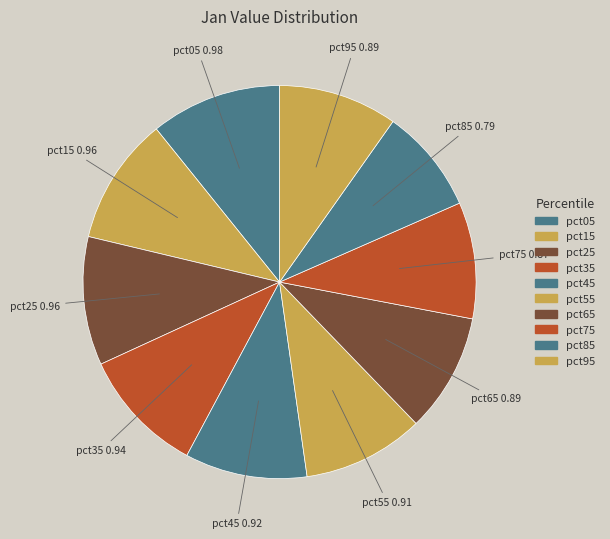

Which has a higher value, pct95 or pct05?

pct05